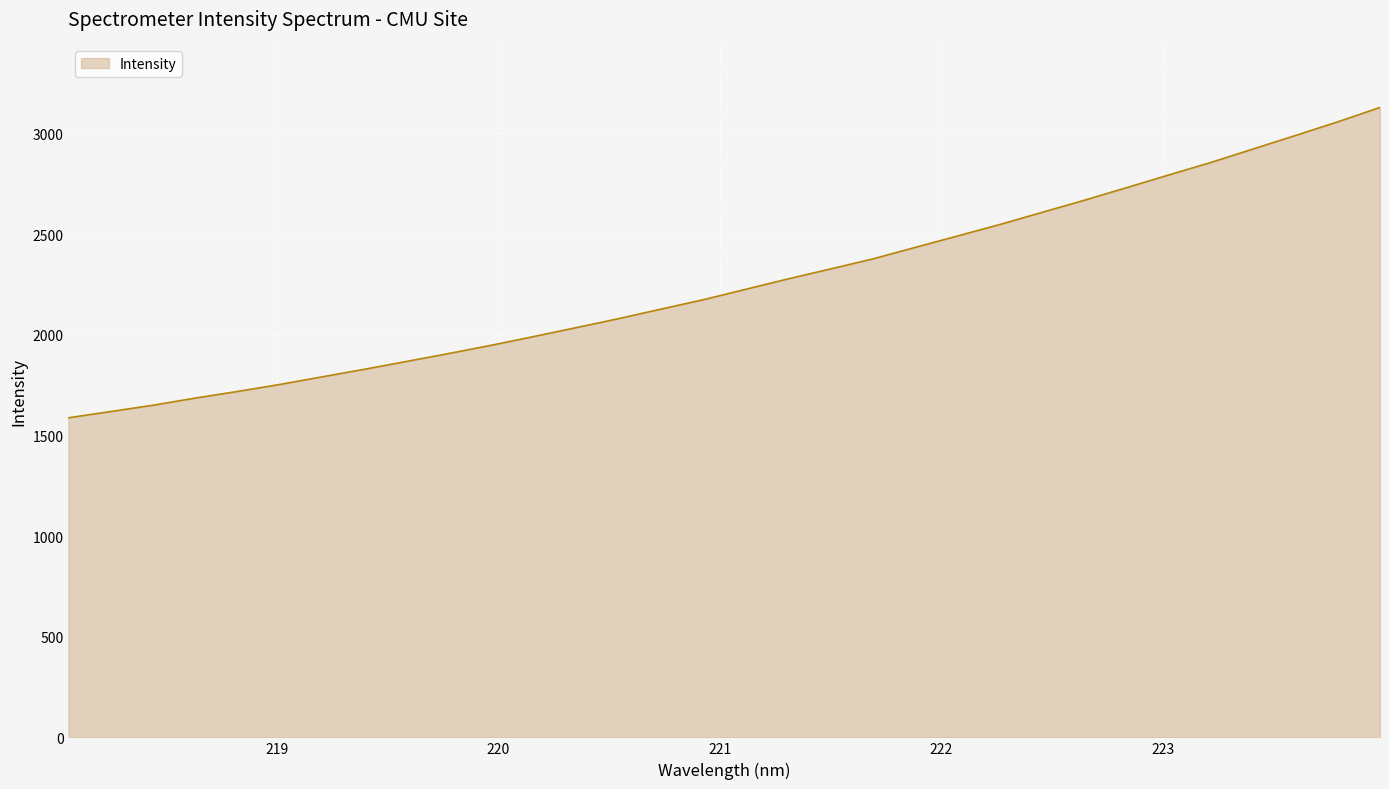

What is the minimum value shown in the chart?

1587.5